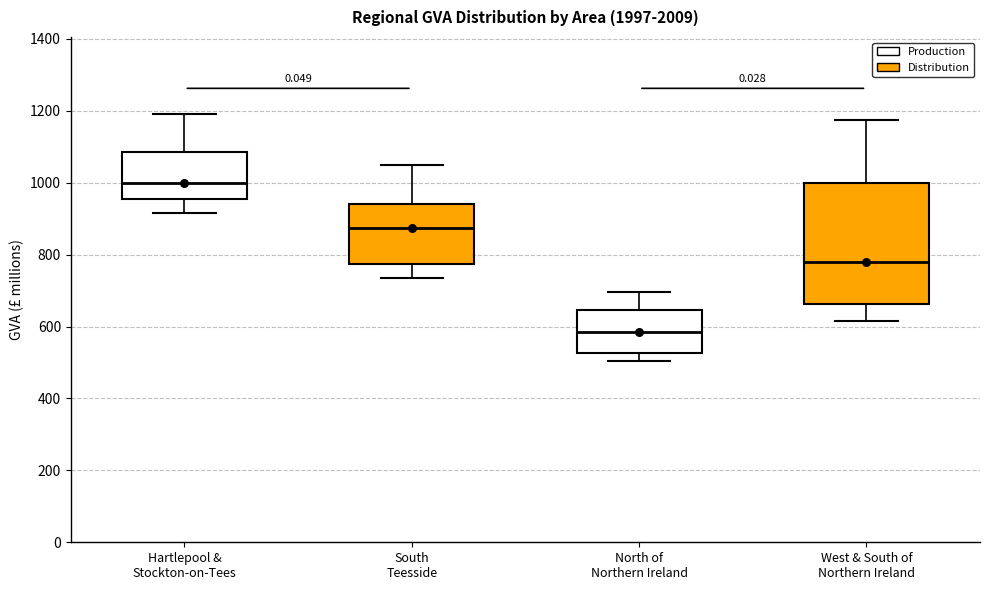

Where does the lower whisker of the box for West & South of Northern Ireland end on the y-axis? The values are not printed on the chart, so give them approximately, as read against the axis.

620